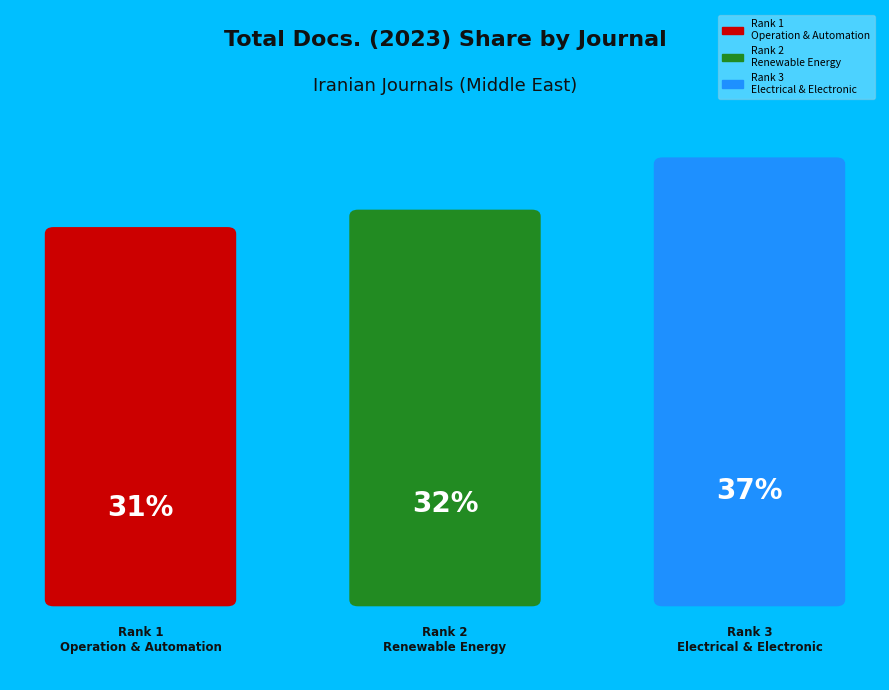

Which slice is the largest?

Iranian Journal of Electrical and Electronic (Rank 3)